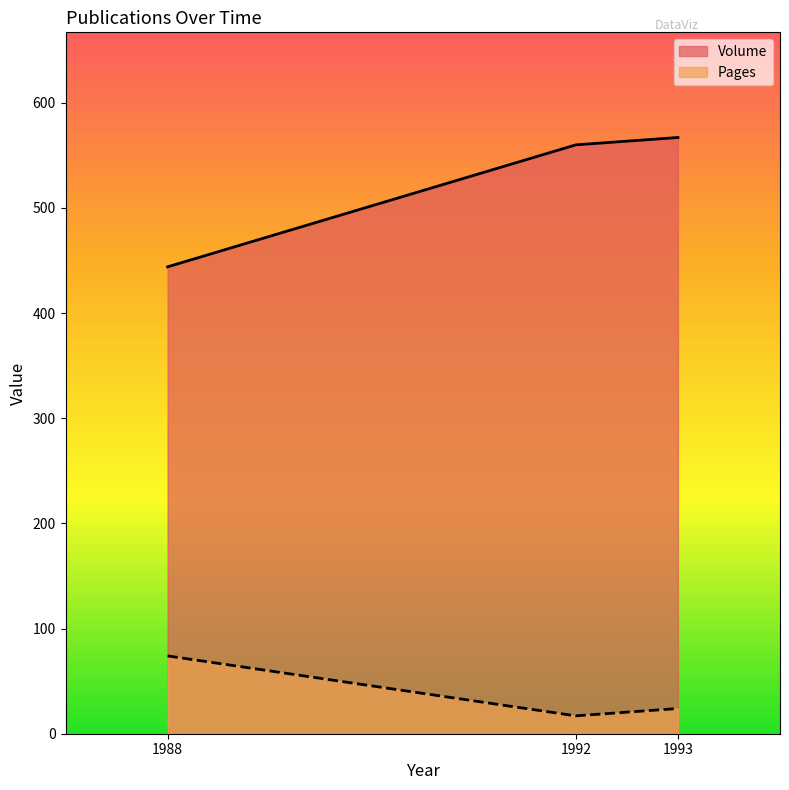

Which category has the lowest value across all series?

1992